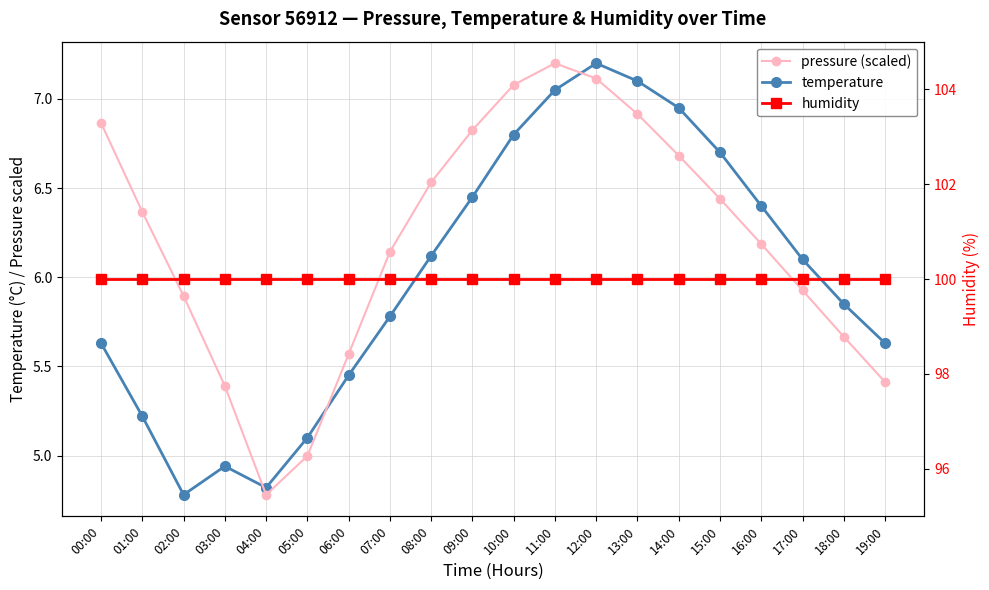

What is the total value across all series at 11:00?

114.2